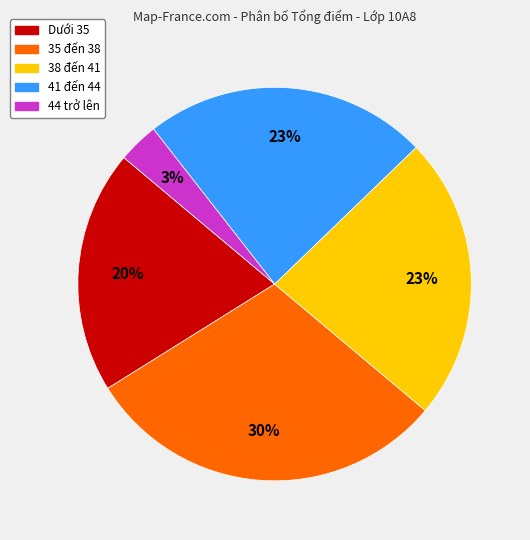

To the nearest percent, what is the difference between the largest and smallest slice percentages?

27%